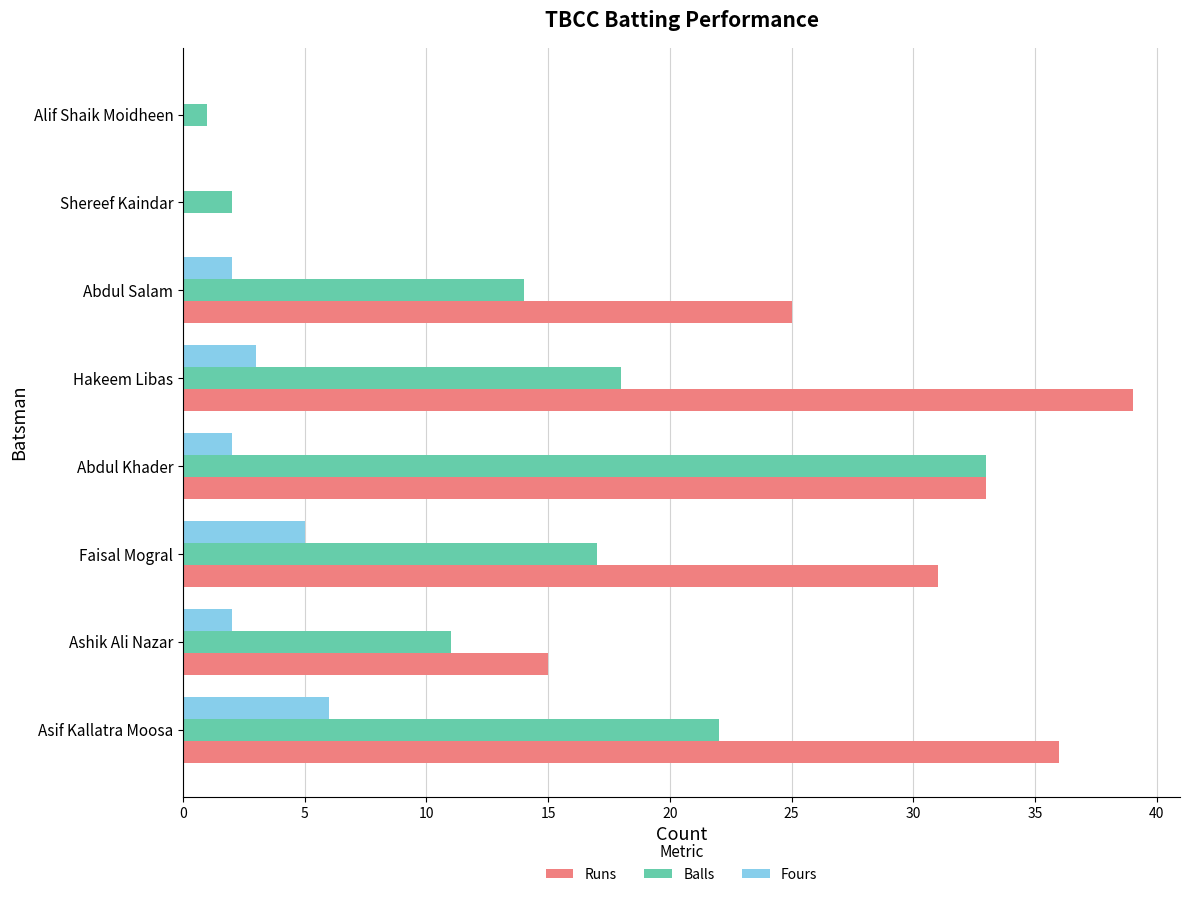

What is the maximum value for Runs?

39